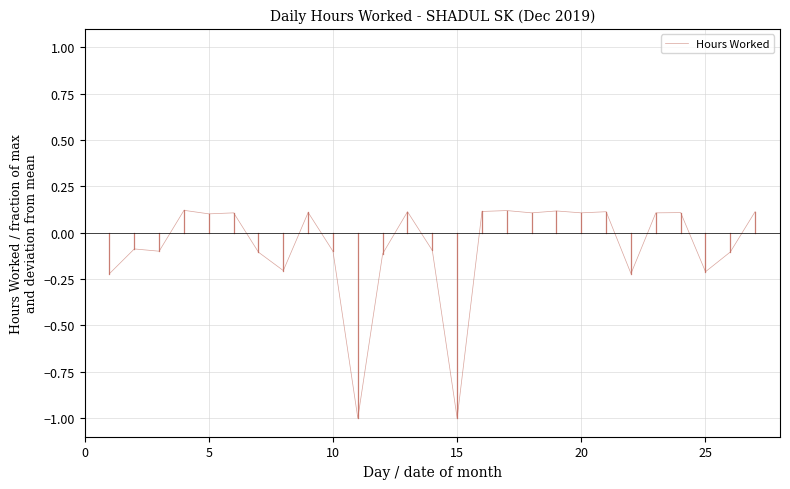

How many series are shown in this chart?

1